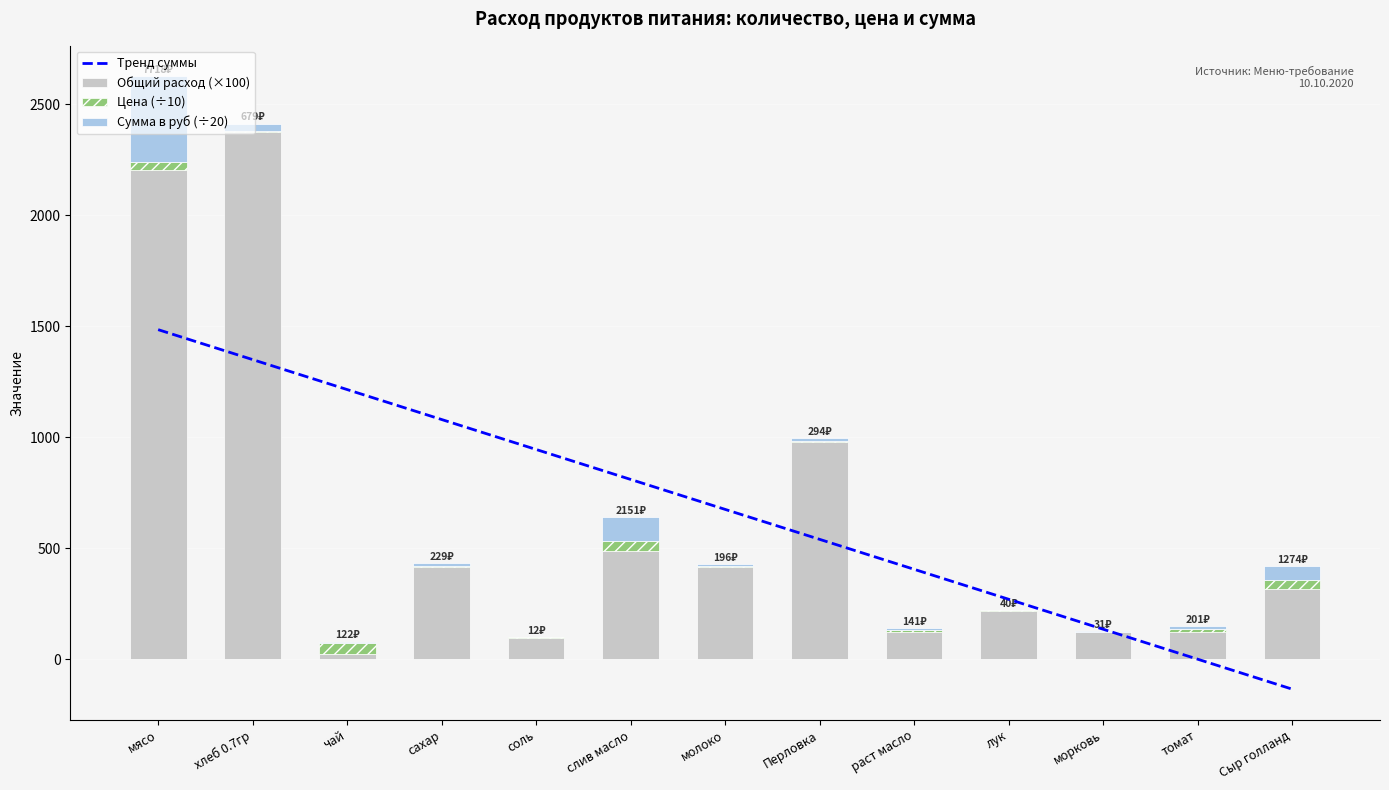

What are all the series names shown in the legend?

Тренд суммы, Общий расход (×100), Цена (÷10), Сумма в руб (÷20)